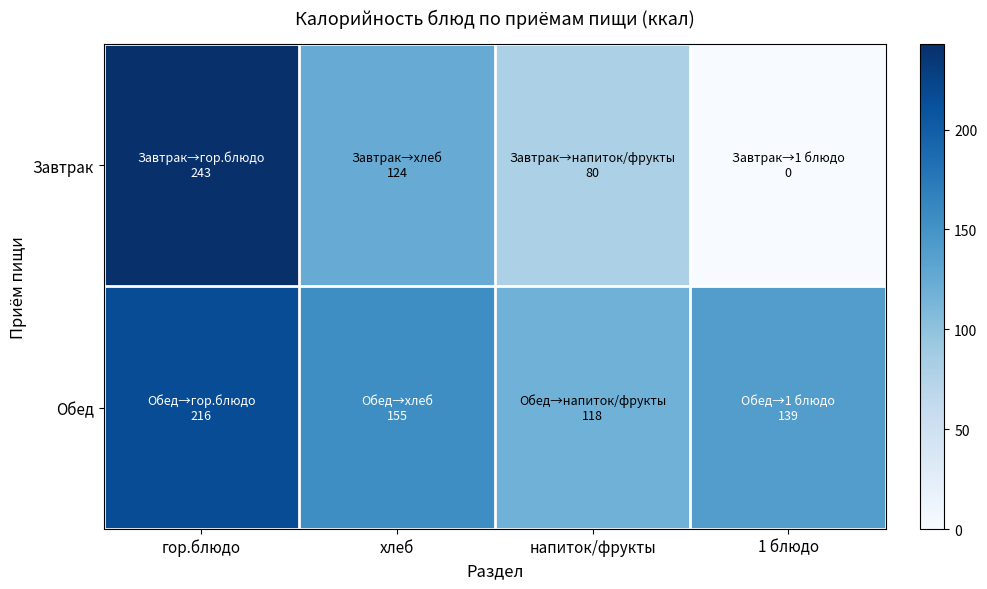

Which label corresponds to the smallest value in the chart?

1 блюдо